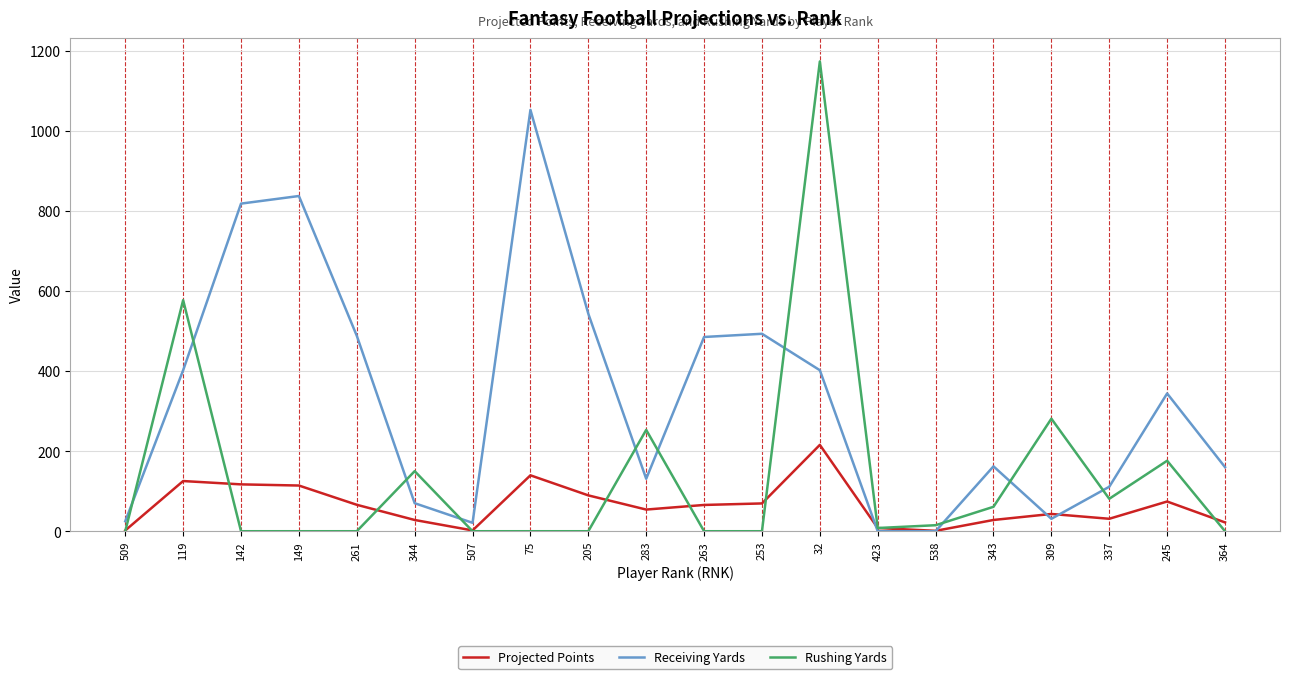

Which series has the widest spread of values?

Rushing Yards